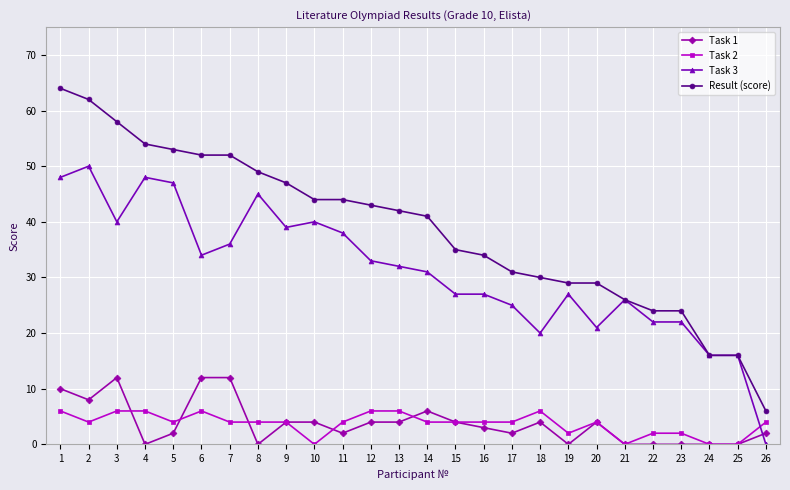

Where is the first local minimum for Task 1?

2